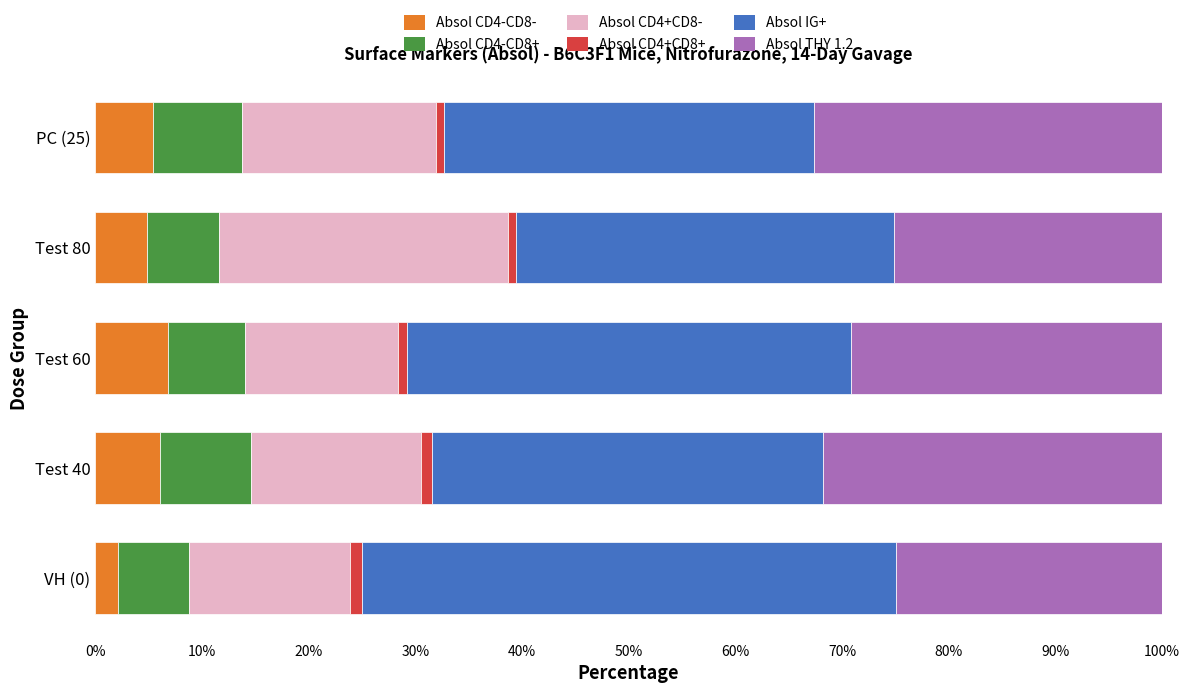

What is the difference between the maximum and minimum values in the Absol CD4-CD8- series?

4.7